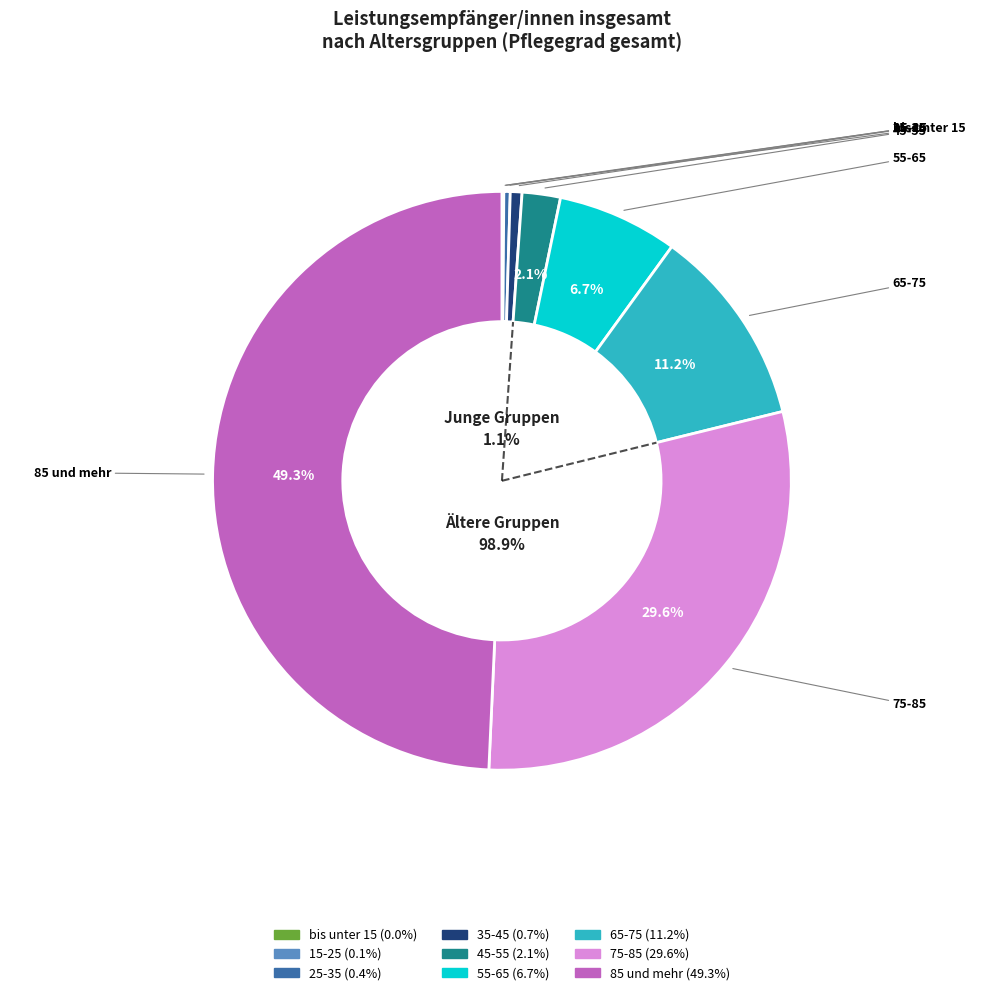

Which category has the smallest portion of the pie?

bis unter 15